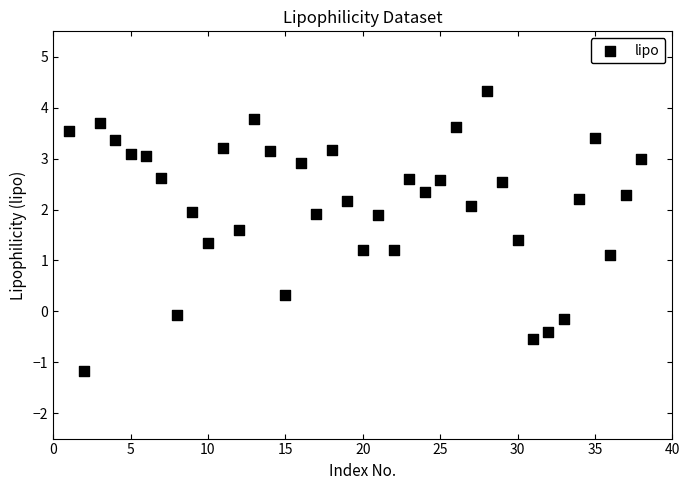

What is the range of X values (max minus min)?

37.0